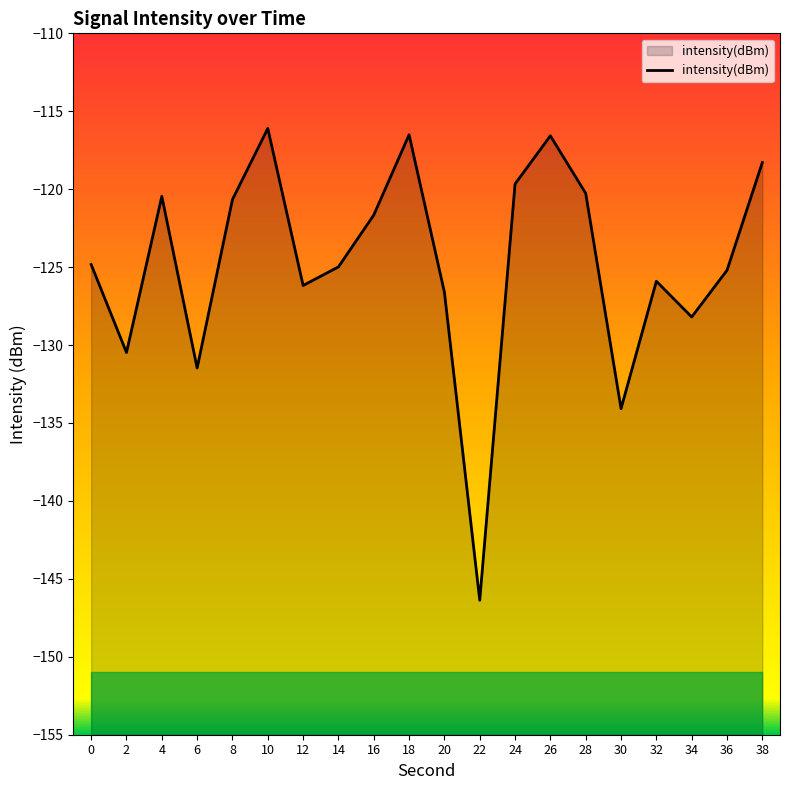

What is the change in value from 10 to 24?

-3.6